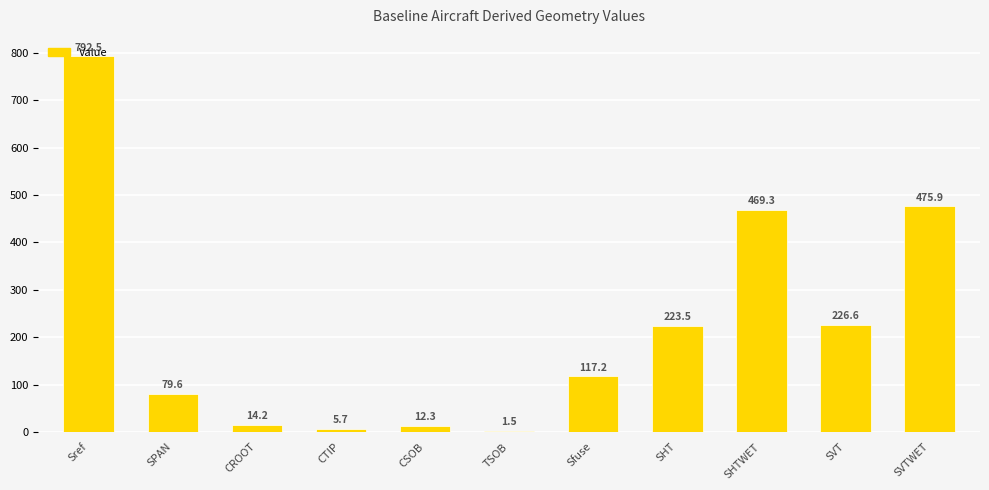

What is the greatest value displayed?

792.5